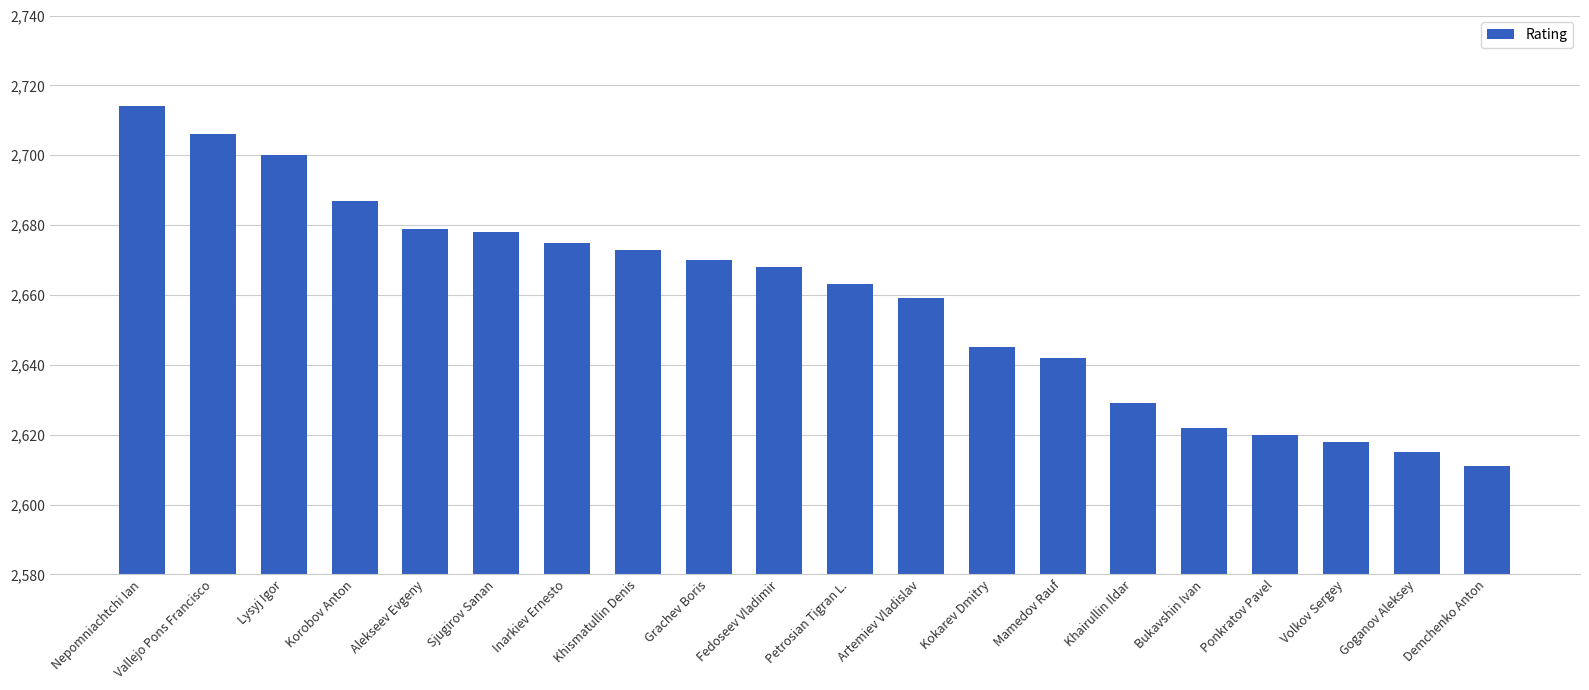

What is the sum of the values at Nepomniachtchi Ian and Petrosian Tigran L.?

5377